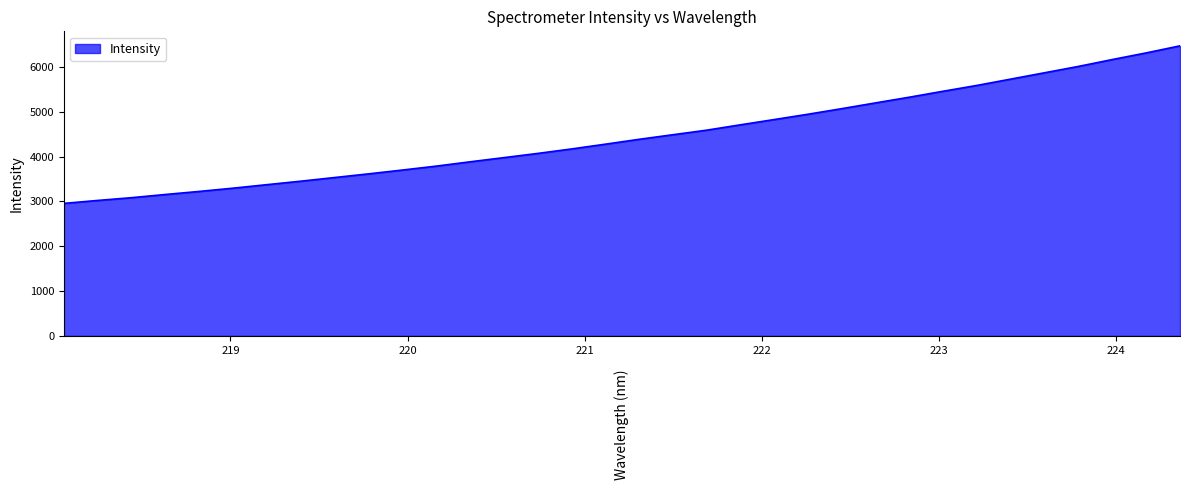

What is the difference between the second highest and minimum values?

3357.5